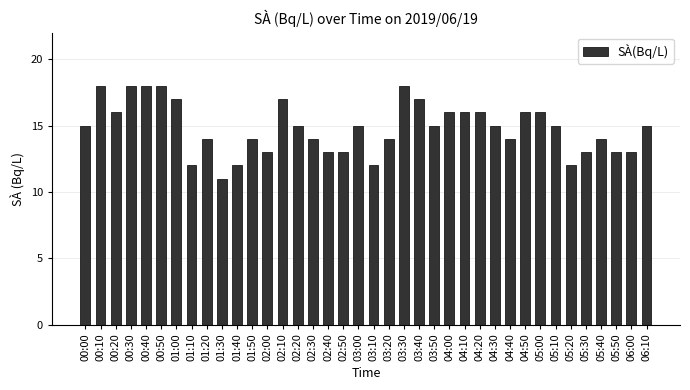

What is the maximum value shown in the chart?

18